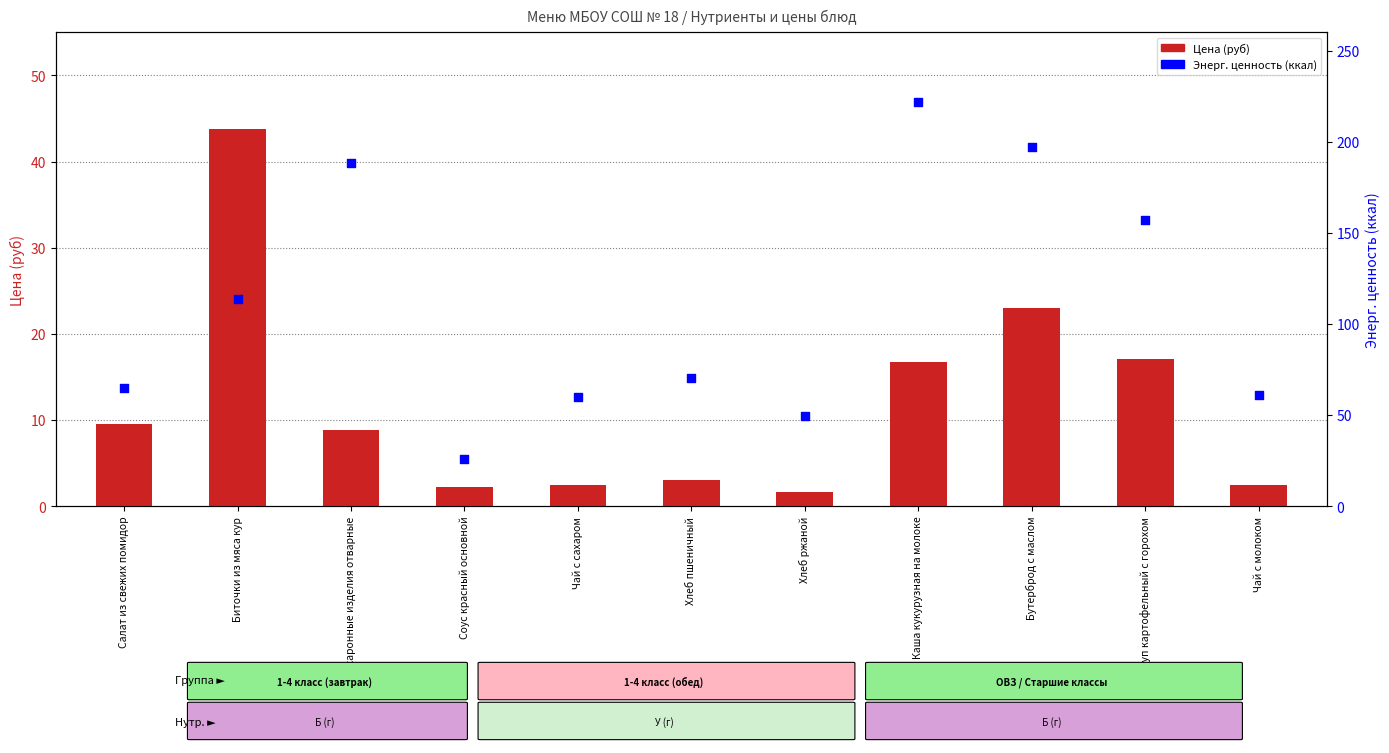

Is the value of Цена (руб) at Салат из свежих помидор greater than the value of Энерг. ценность (ккал) at Каша кукурузная на молоке?

No